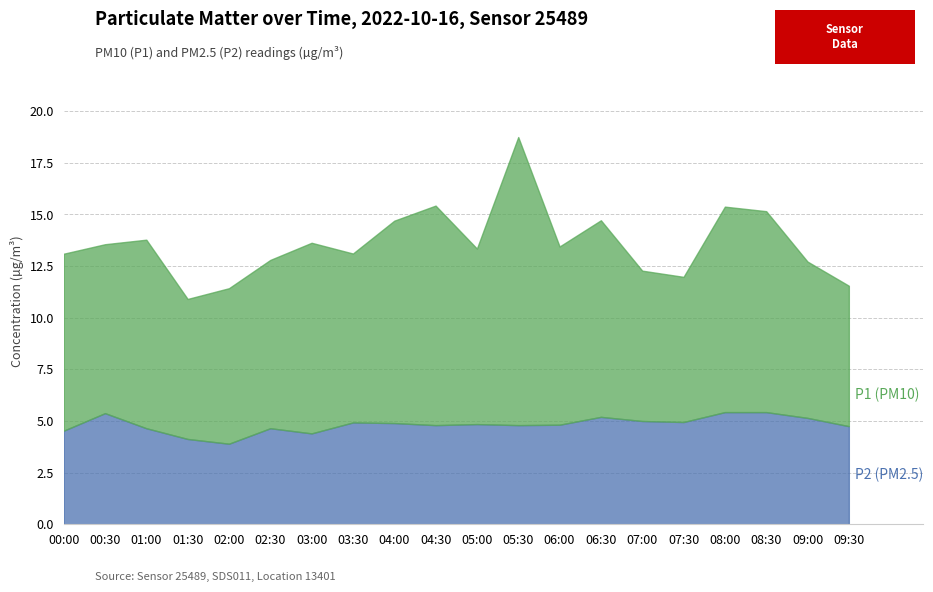

What is the difference between the P2 values at 06:30 and 09:30?

0.5